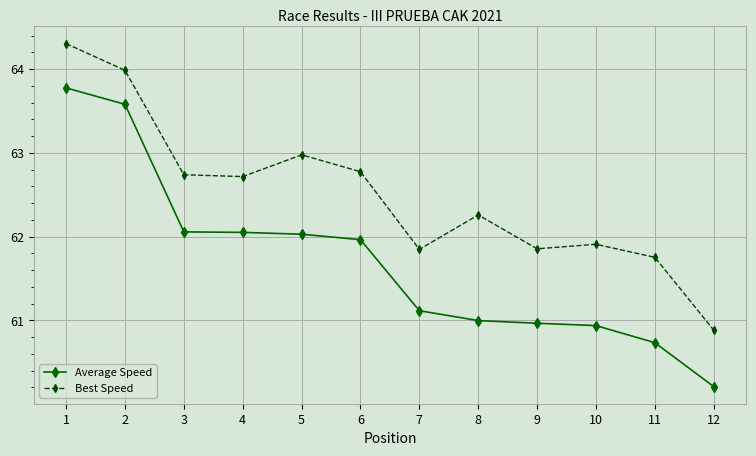

Rank the series by their maximum value, from lowest to highest.

Average Speed, Best Speed